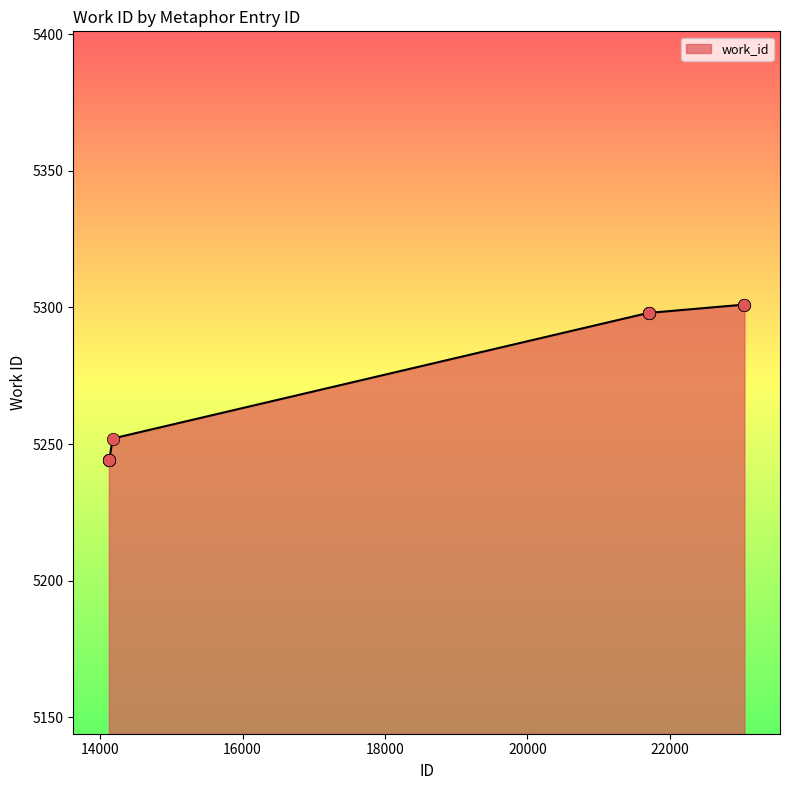

What is the minimum value shown in the chart?

5244